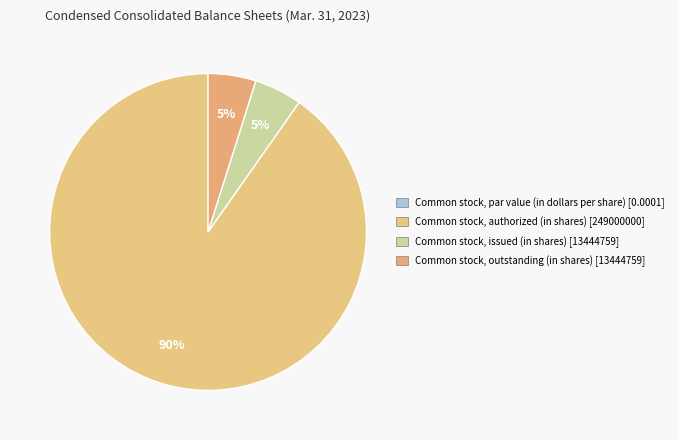

To the nearest percent, what portion does Common stock, outstanding (in shares) represent?

5%